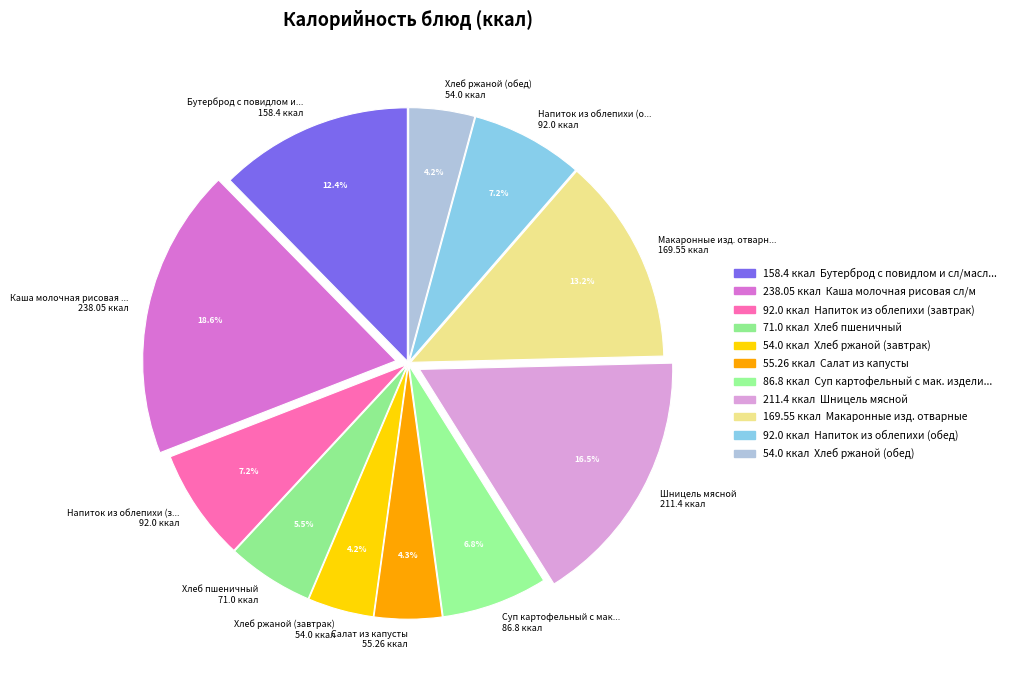

What is the total percentage of Суп картофельный с мак... 86.8 ккал and Шницель мясной 211.4 ккал?

23.3%